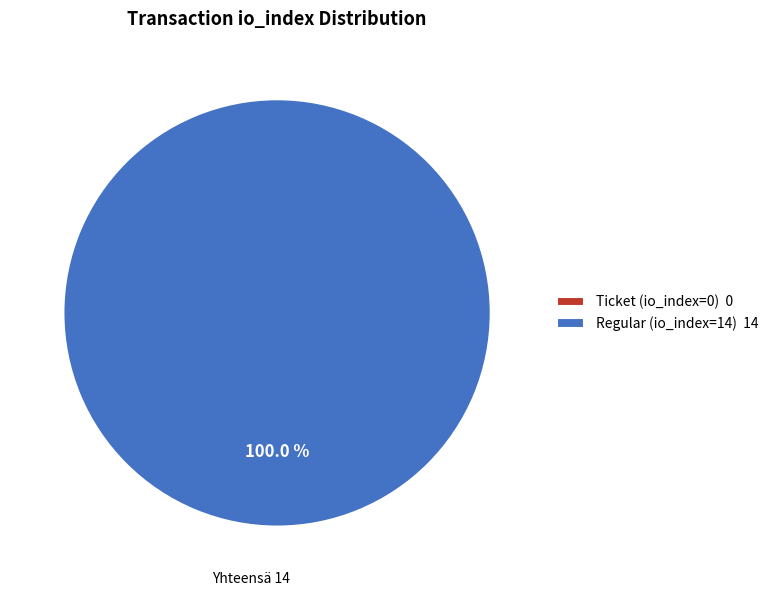

What is the change in value from Ticket (io_index=0) to Regular (io_index=14)?

+14